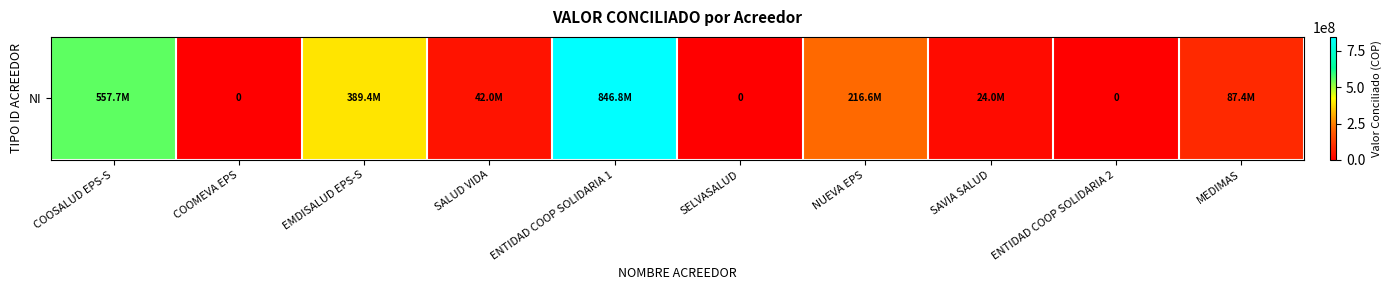

What is the difference between the maximum and minimum values?

846839757